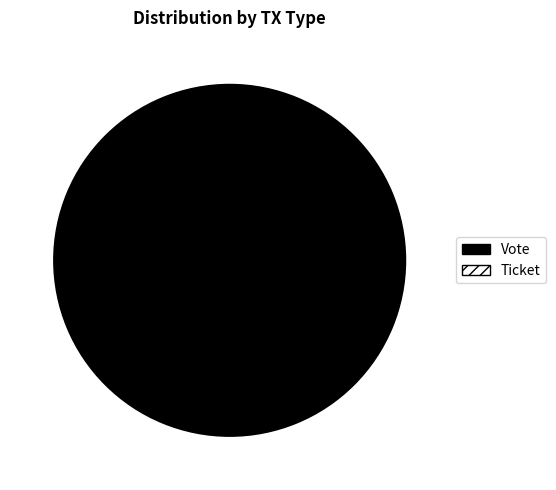

Rank the categories by value from highest to lowest.

Vote, Ticket